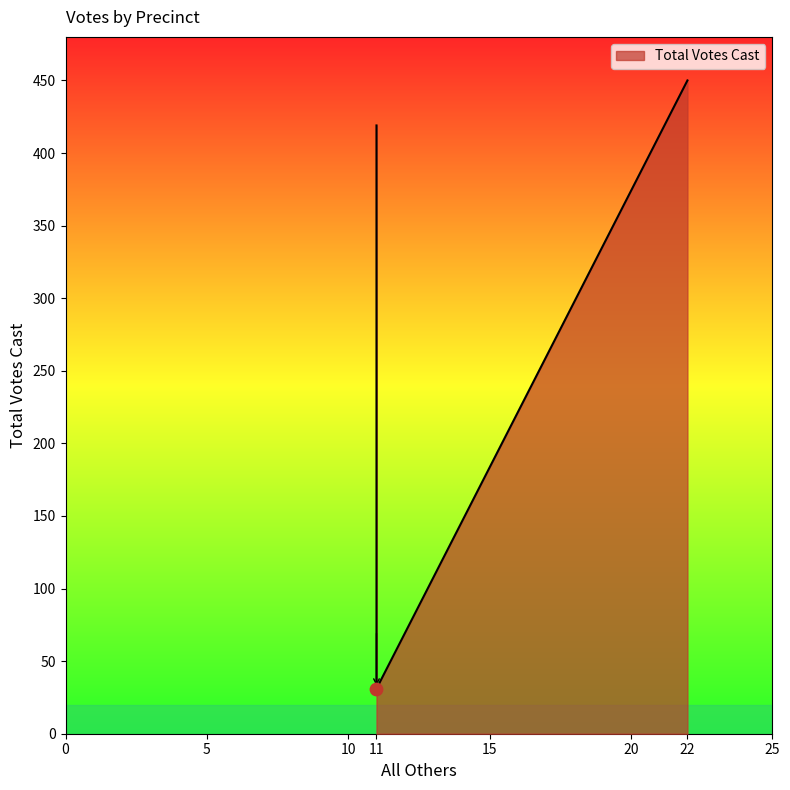

What is the ratio of the value at 22 to the value at 11?

14.5